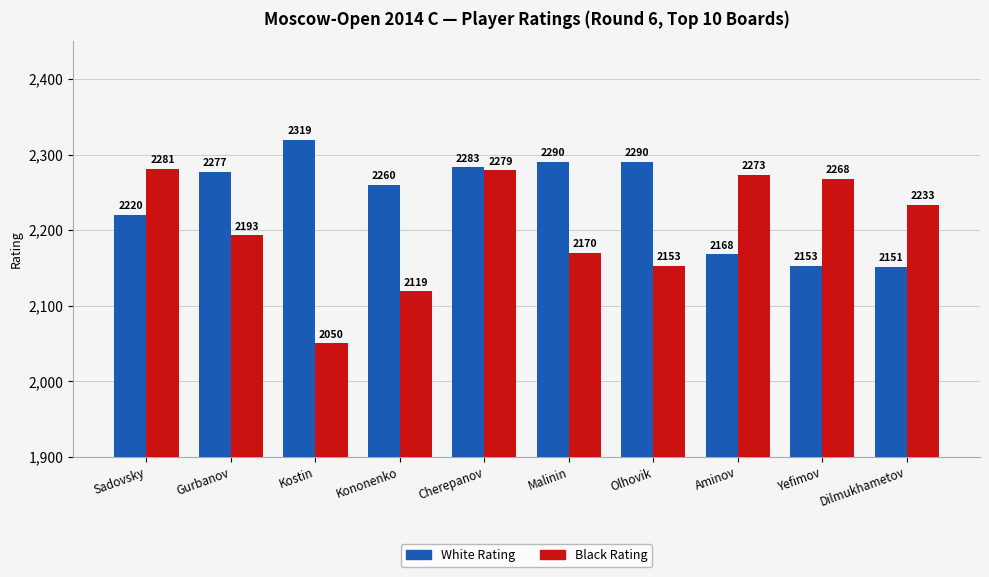

What is the difference between the Black Rating values at Olhovik and Cherepanov?

126